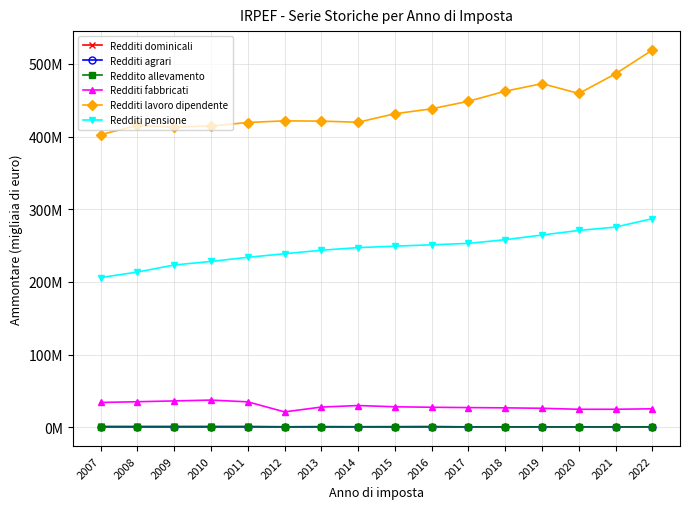

Does the chart have visible grid lines?

Yes